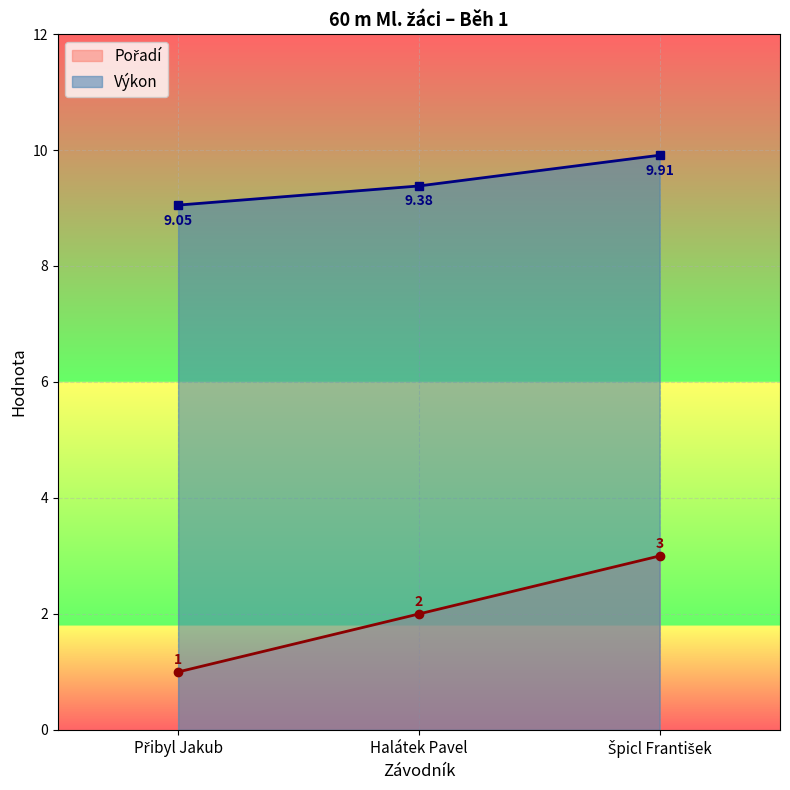

Between Špicl František and Halátek Pavel, which is larger?

Špicl František